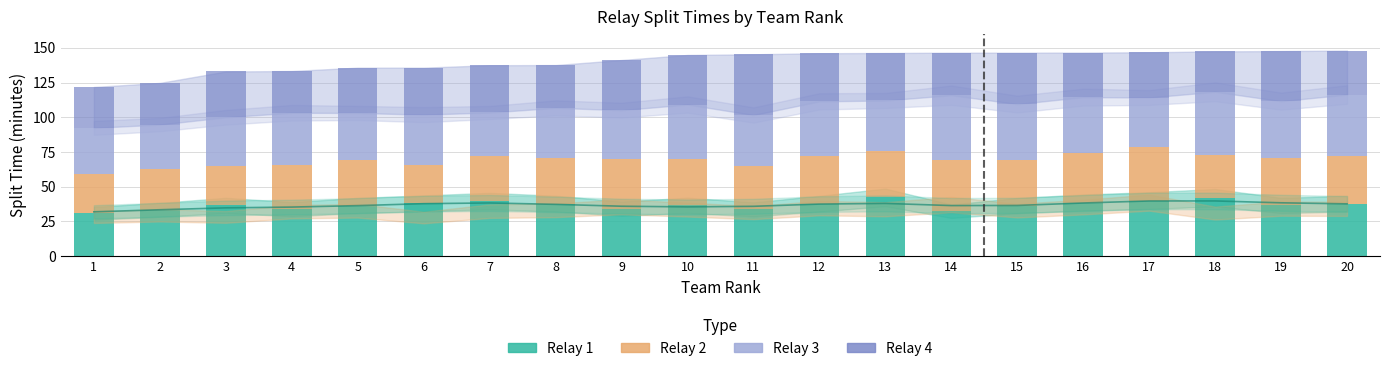

What is the value of the Relay 2 bar at the 2nd from the left?

29.4